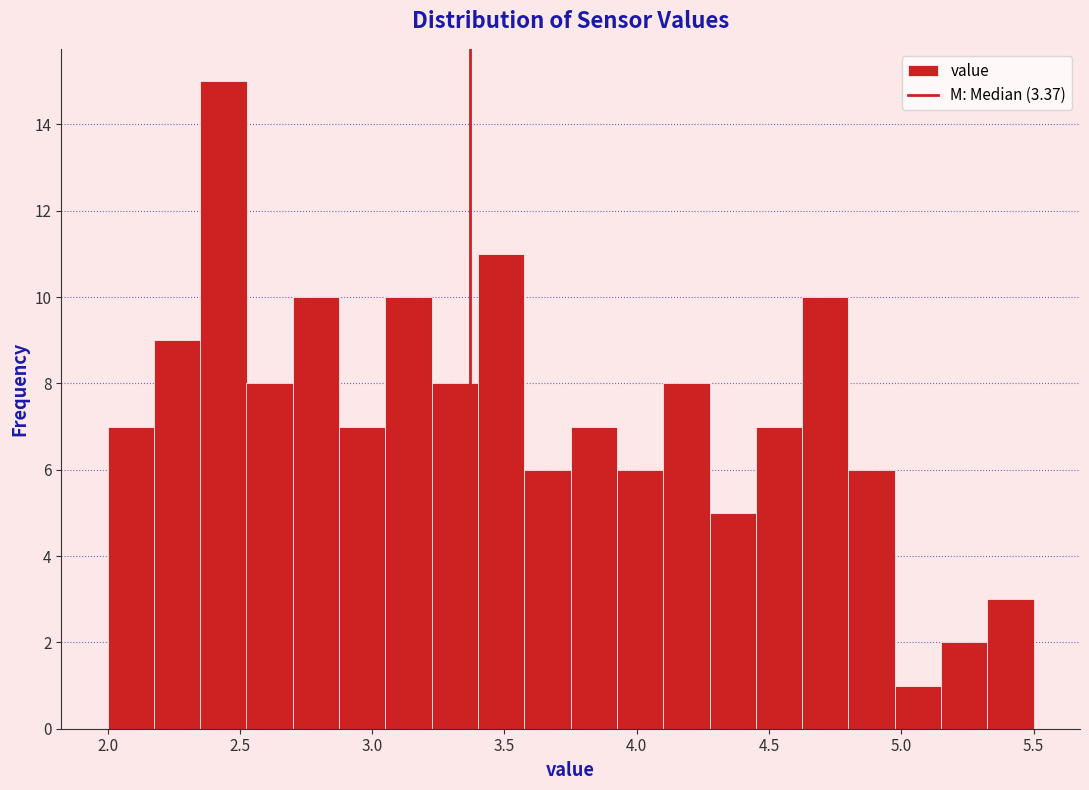

Around what value on the x-axis is the tallest bar? Give the approximate position of its centre, as read against the axis.

2.45